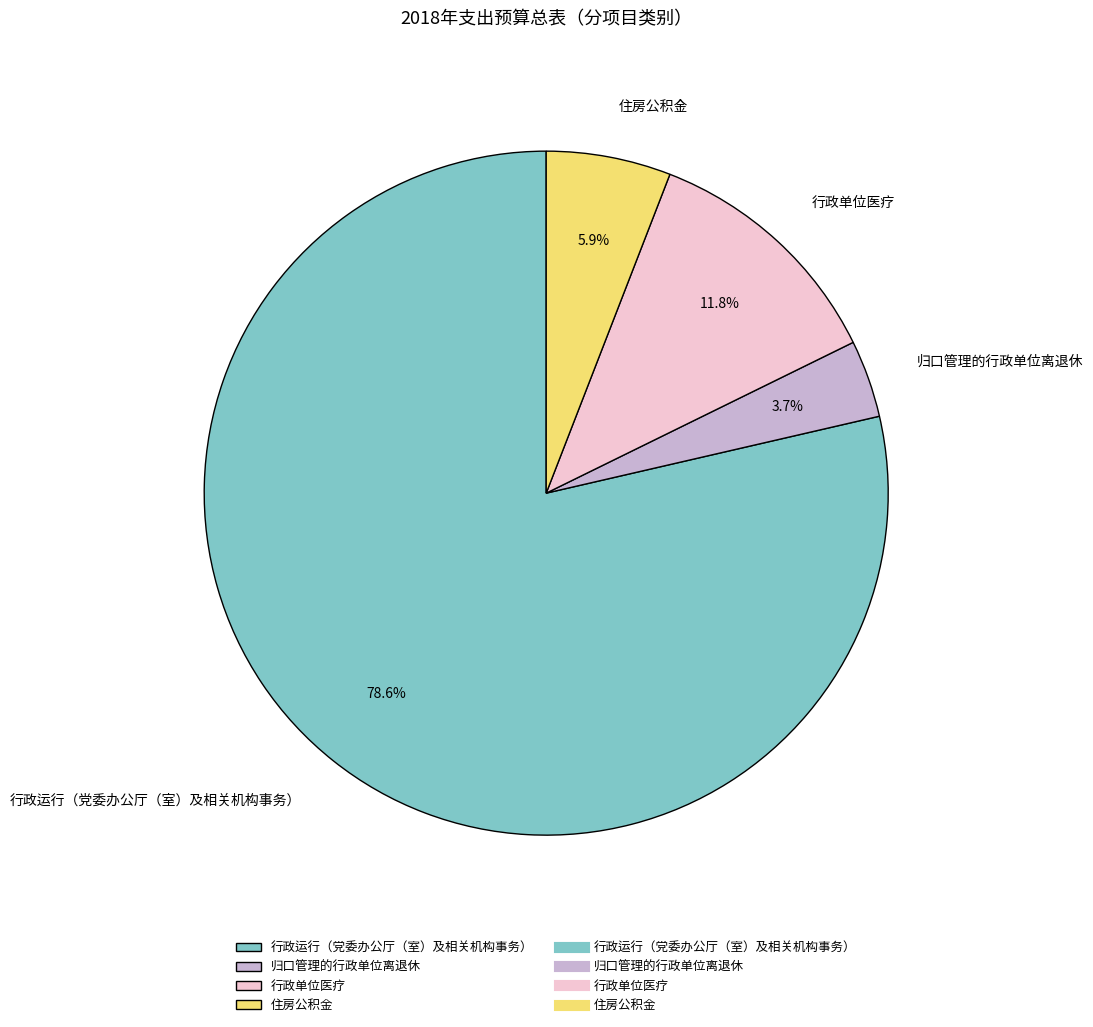

Count the number of slices in the pie.

4